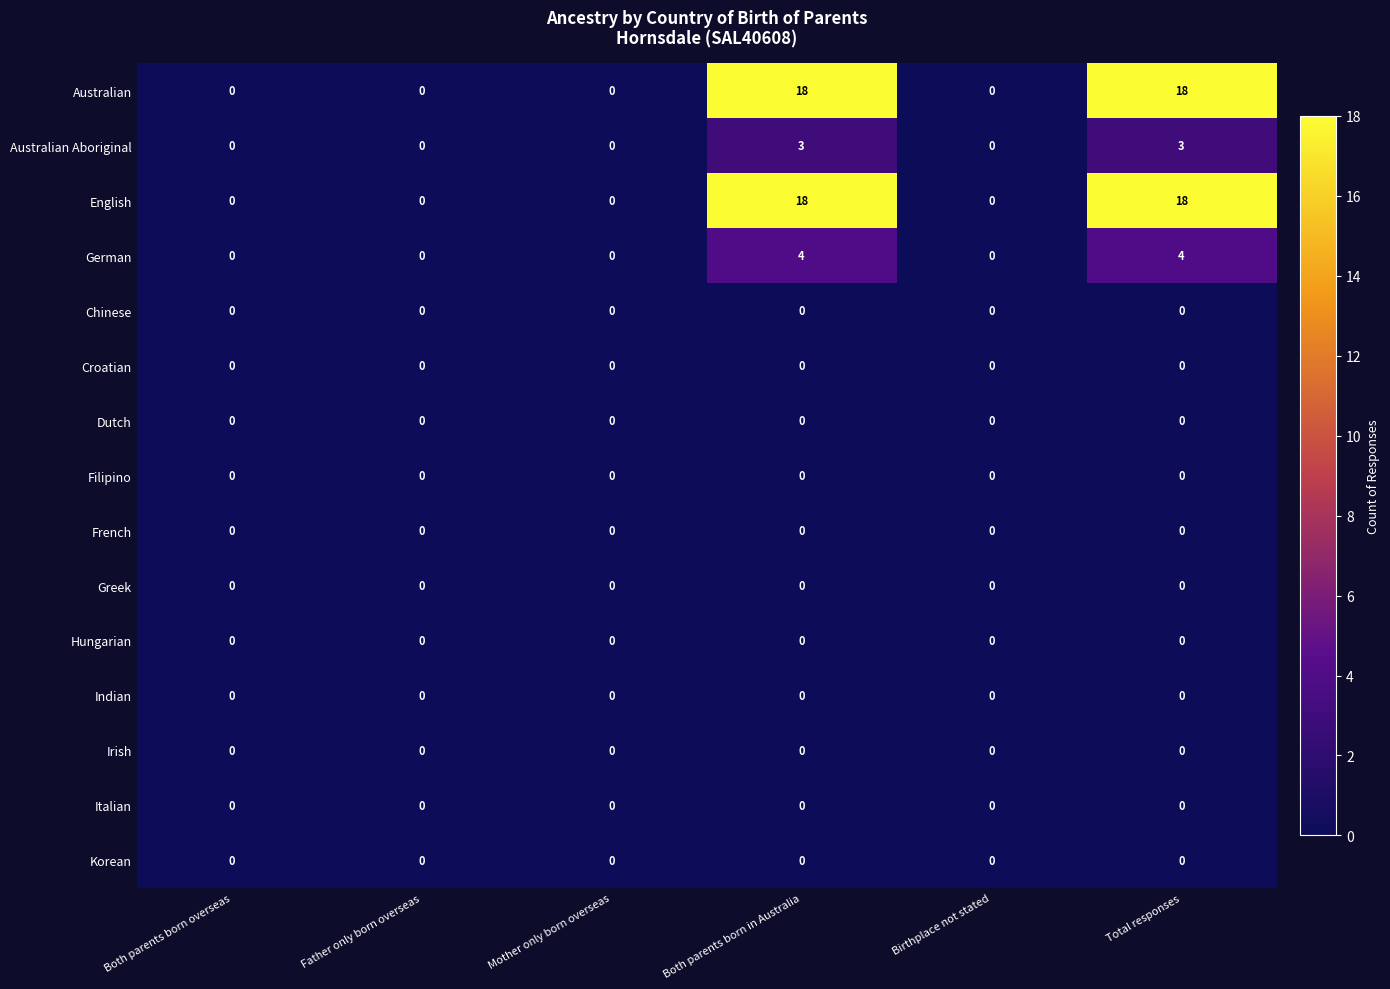

Count the number of data series in this chart.

15